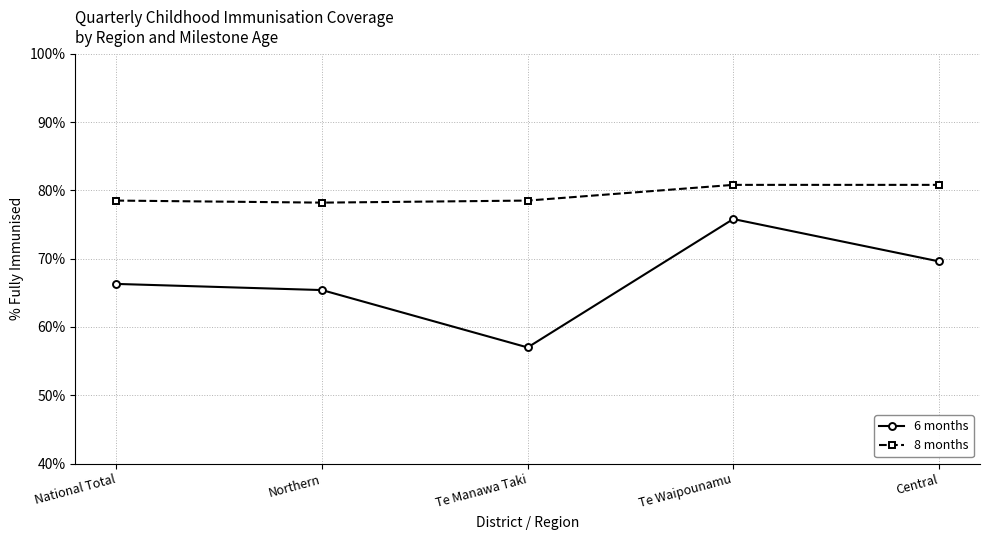

Is this an area chart (filled region under the line)?

No